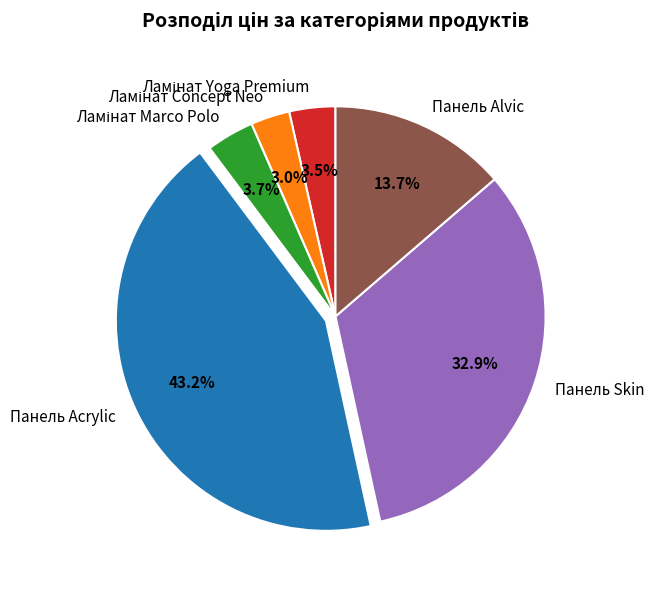

What percentage is the Панель Acrylic slice, to the nearest percent?

43%